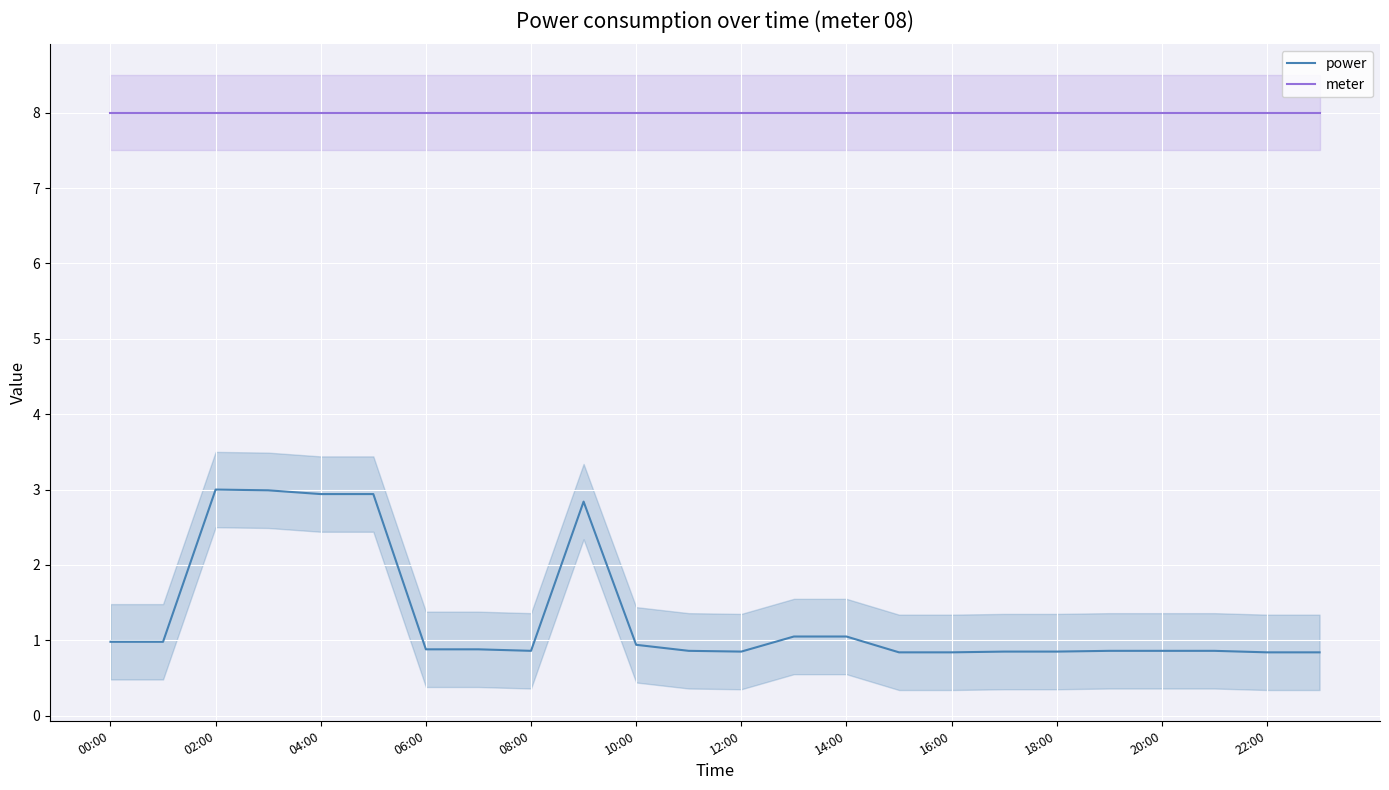

List the series in order of their overall mean, lowest first.

power, meter